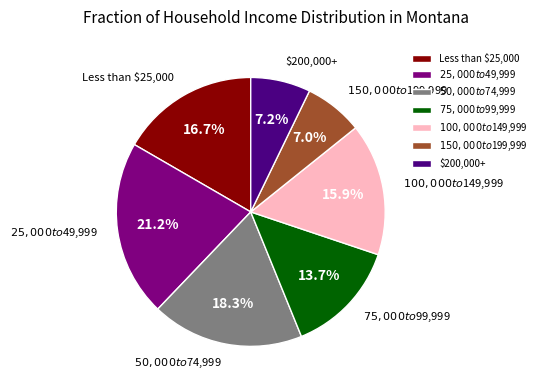

The $200,000+ slice represents 1% of the pie. True or false?

False